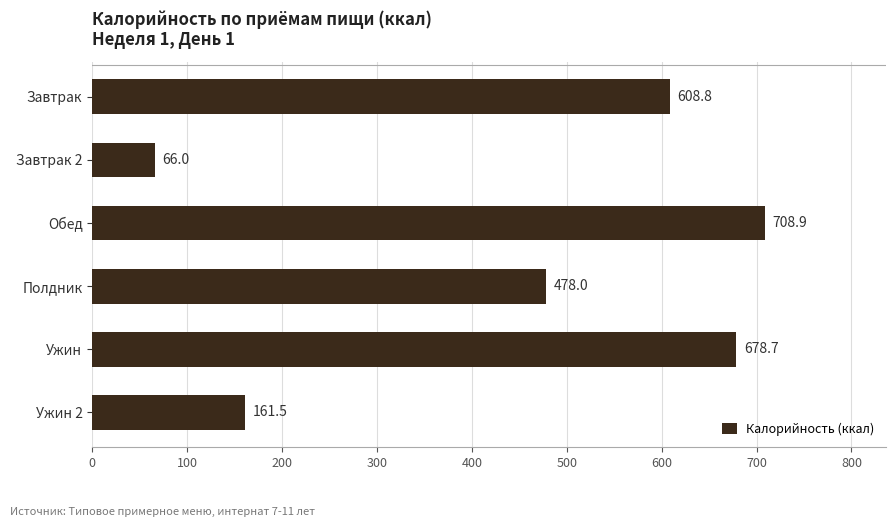

What is the maximum value shown in the chart?

708.9